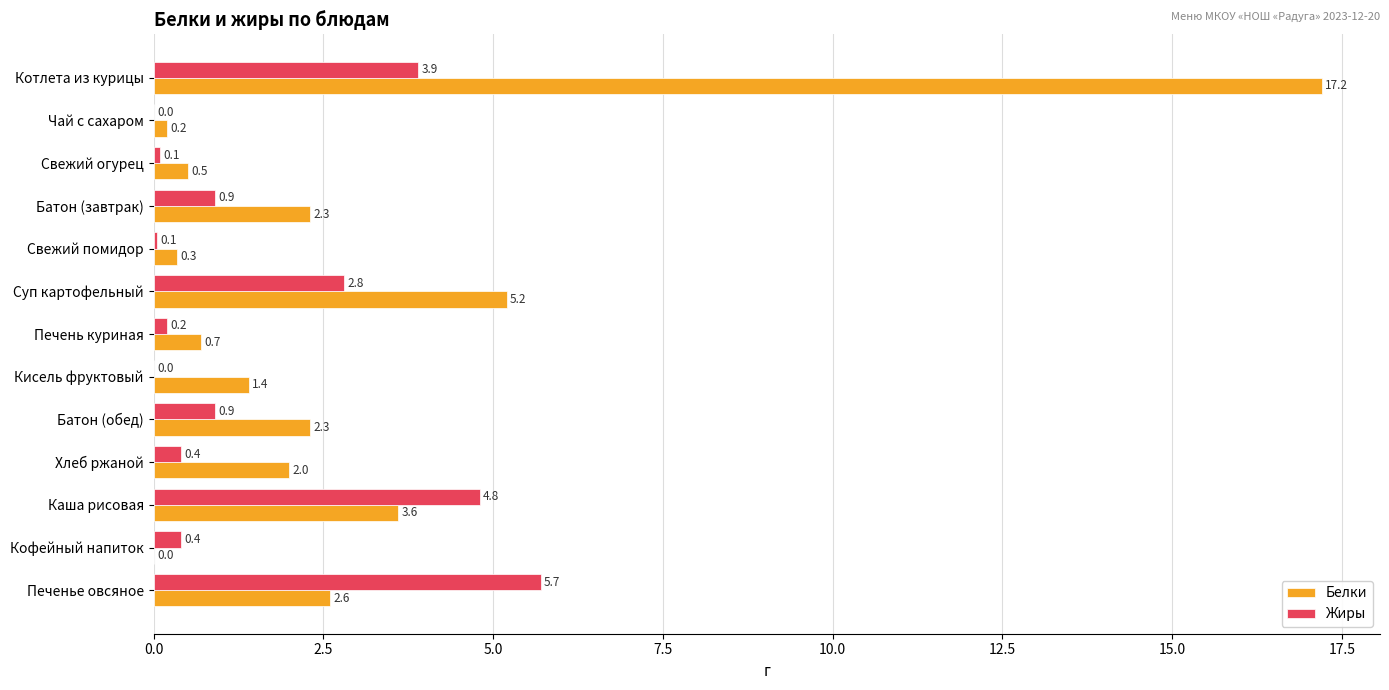

The Жиры series shows 0.9 at Батон (завтрак). True or false?

True